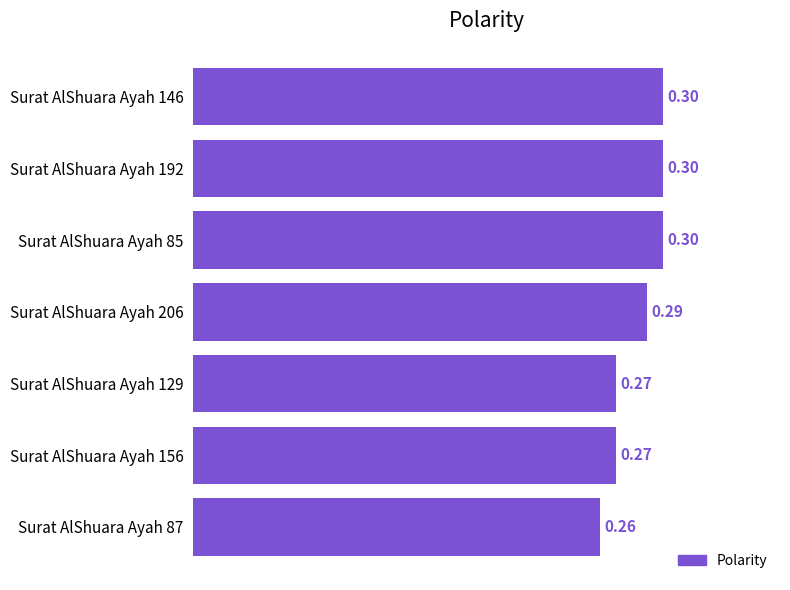

How many categories are shown in the chart?

7